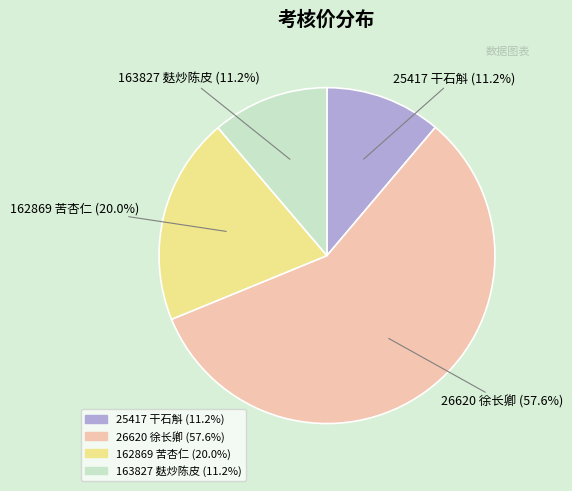

Is 25417 干石斛 the majority of the pie?

No